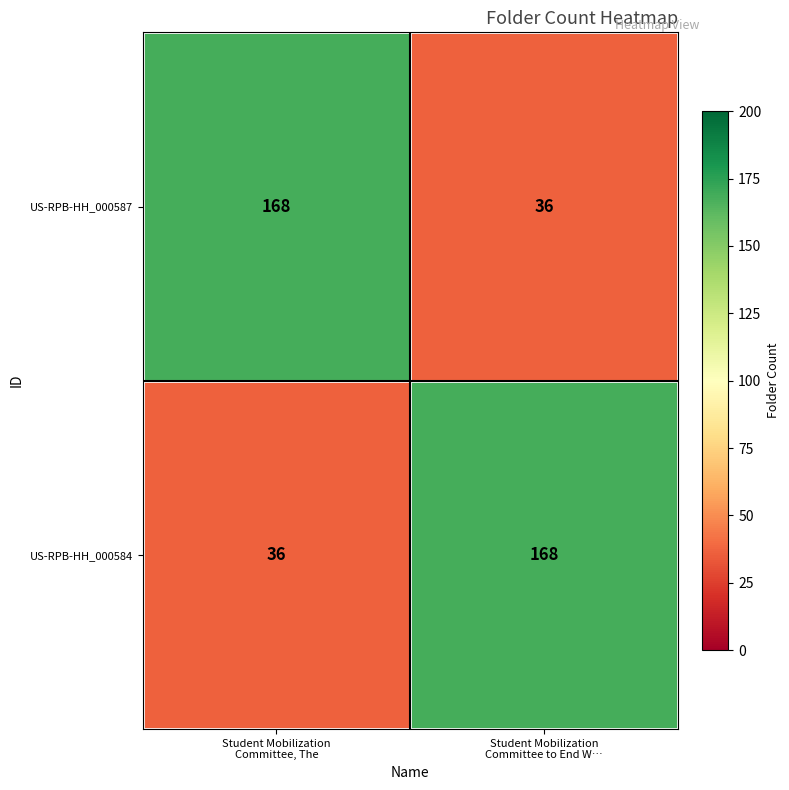

What is the minimum value shown in the chart?

36